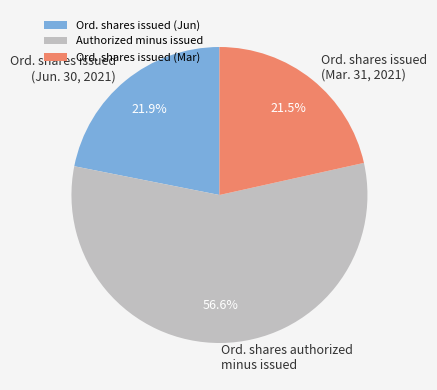

Which has a higher value, Ord. shares issued (Mar) or Authorized minus issued?

Authorized minus issued